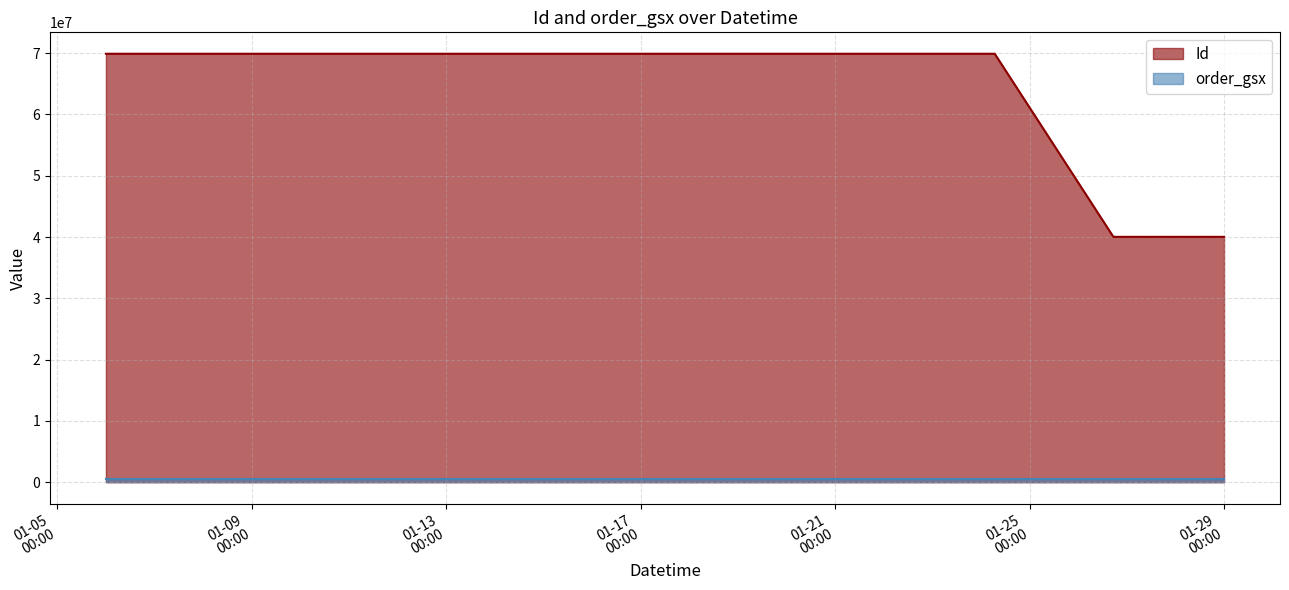

Approximately how many times larger is the value at 2022-01-13 16:39:12 compared to 2022-01-26 17:22:00?

1.7